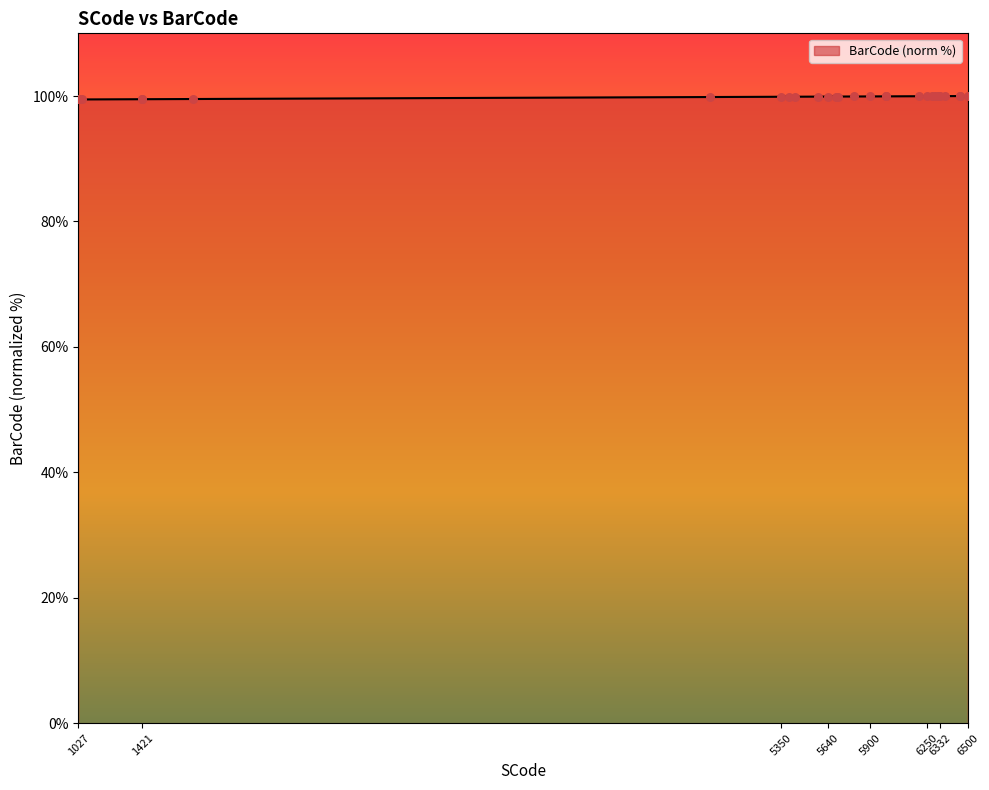

What is the maximum value shown in the chart?

100.0